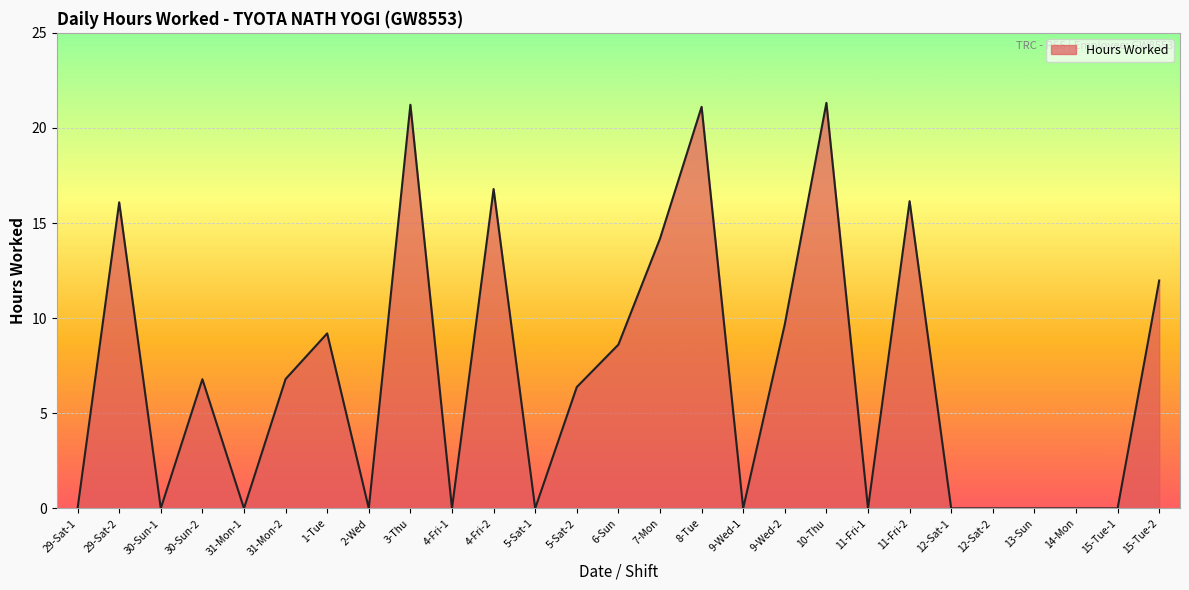

What is the greatest value displayed?

21.3